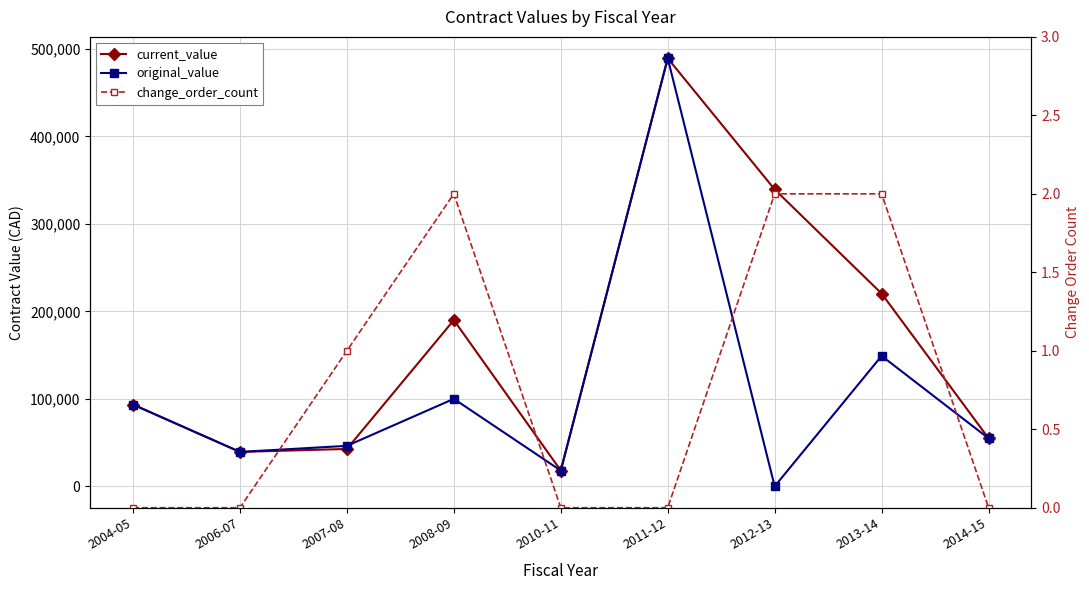

What is the difference between the current_value values at 2008-09 and 2006-07?

150711.5